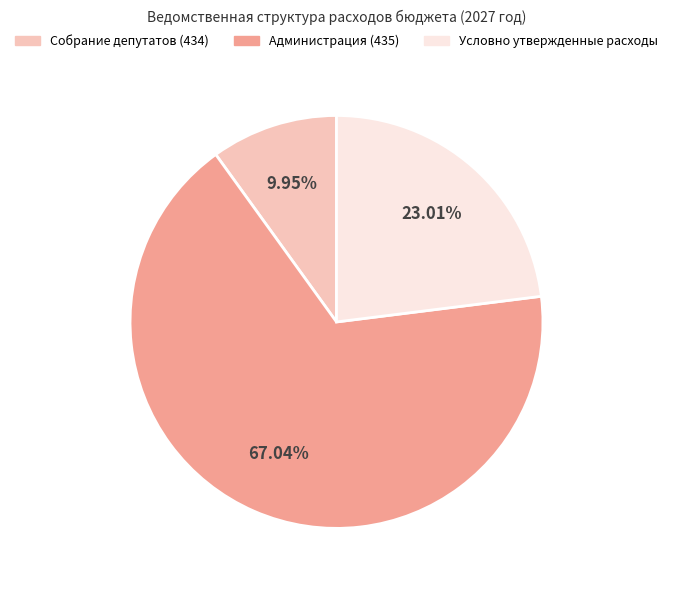

Count the number of slices in the pie.

3